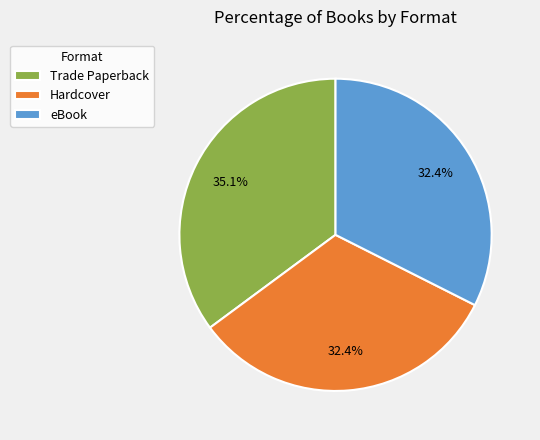

Between eBook and Trade Paperback, which is larger?

Trade Paperback